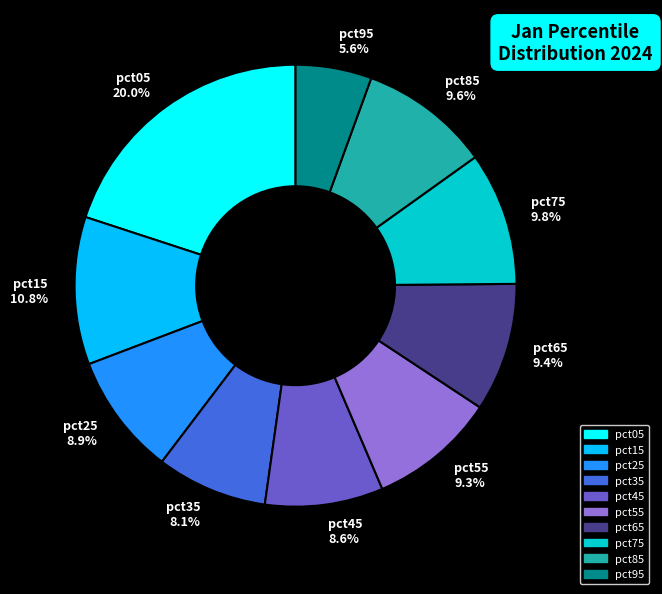

What percentage is the pct35 slice, to the nearest percent?

8%